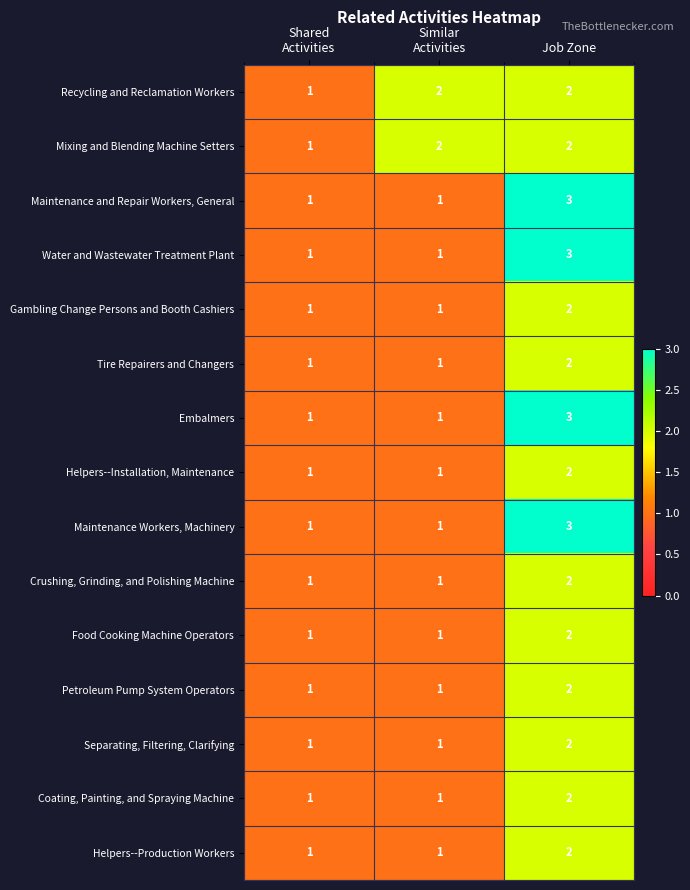

How many series are shown in this chart?

15